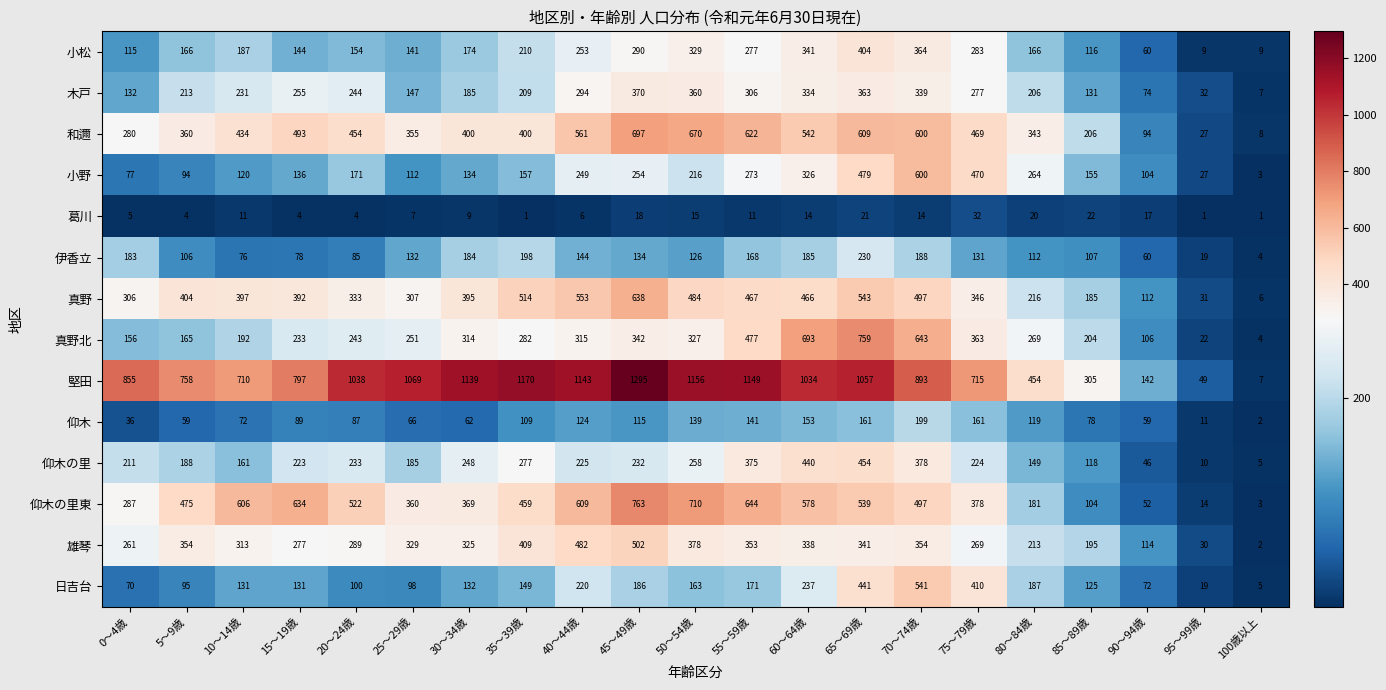

What is the average value of the 和邇 series?

411